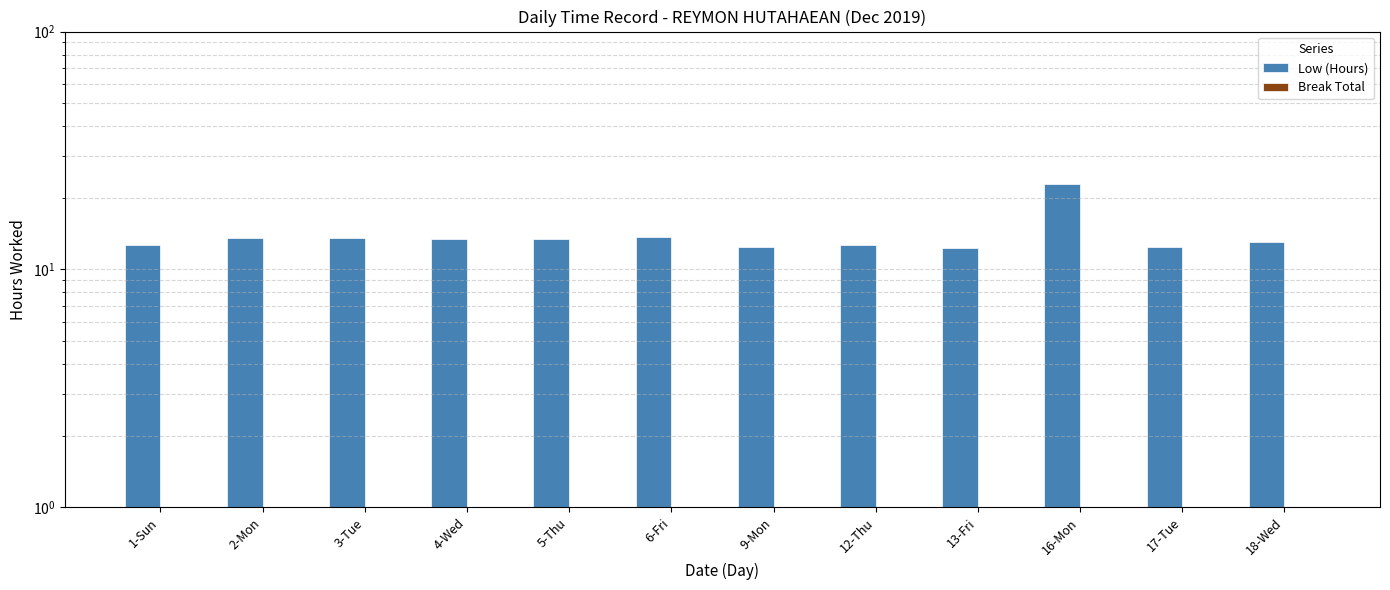

What value does the Low (Hours) series have at 2-Mon?

13.5